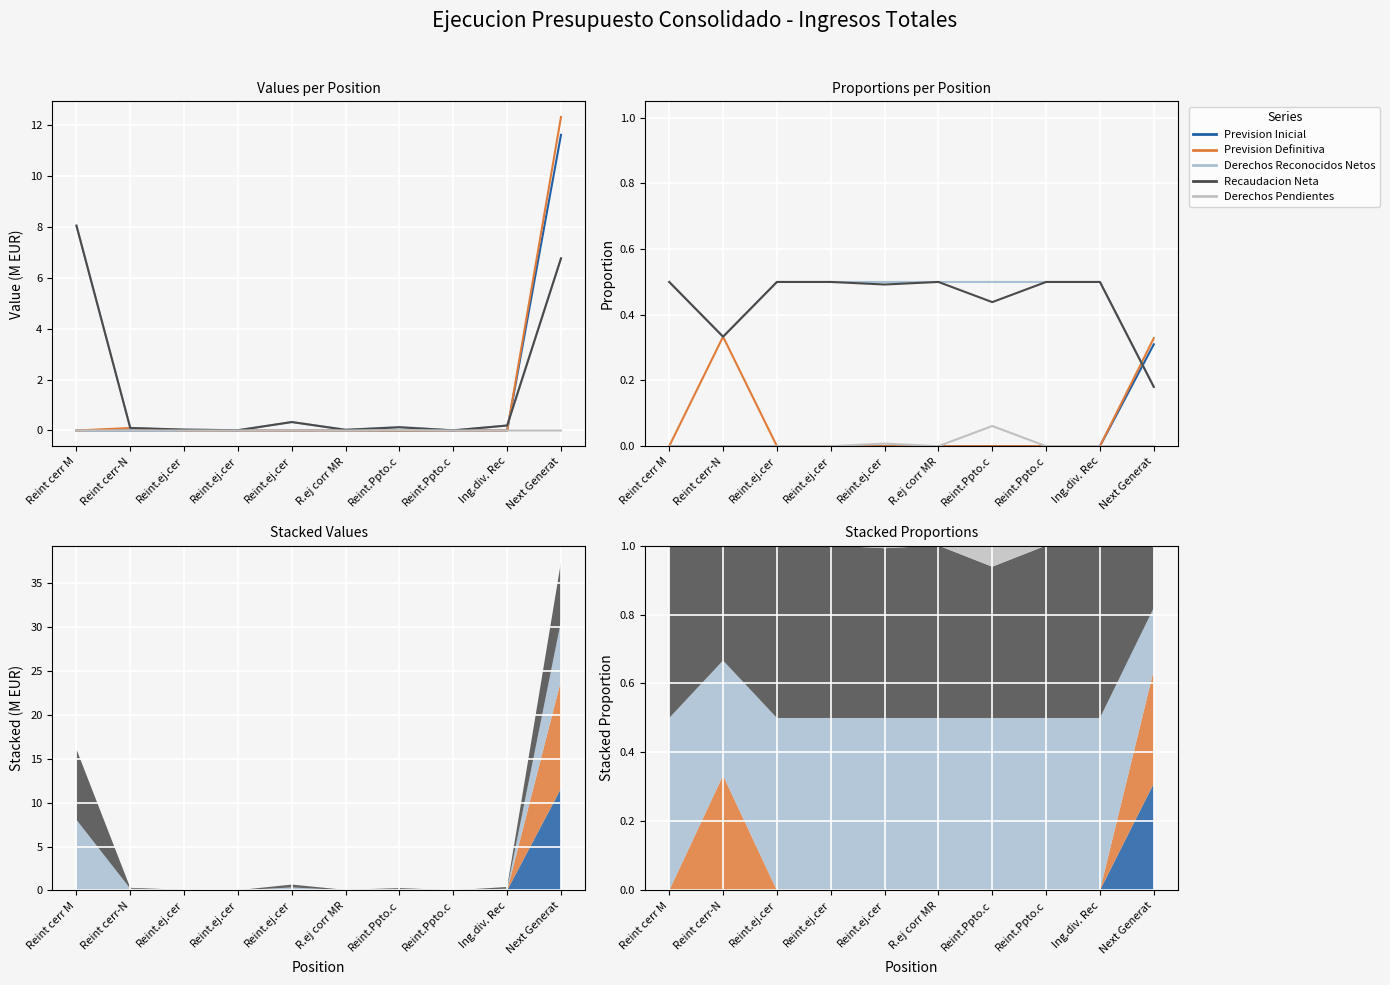

True or false: Prevision Definitiva and Derechos Pendientes cross at least once.

False